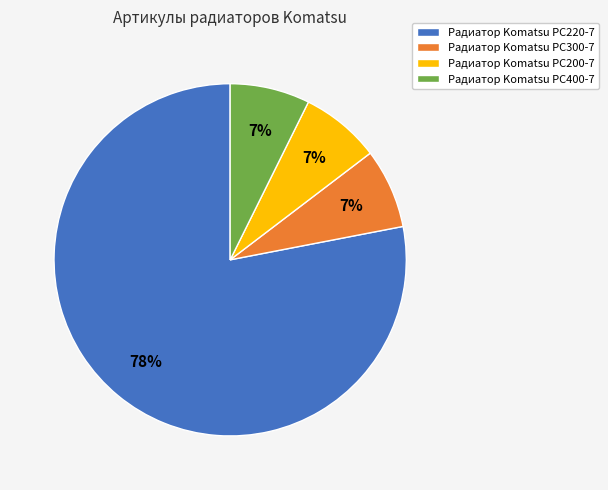

To the nearest percent, what is the average slice percentage?

25%